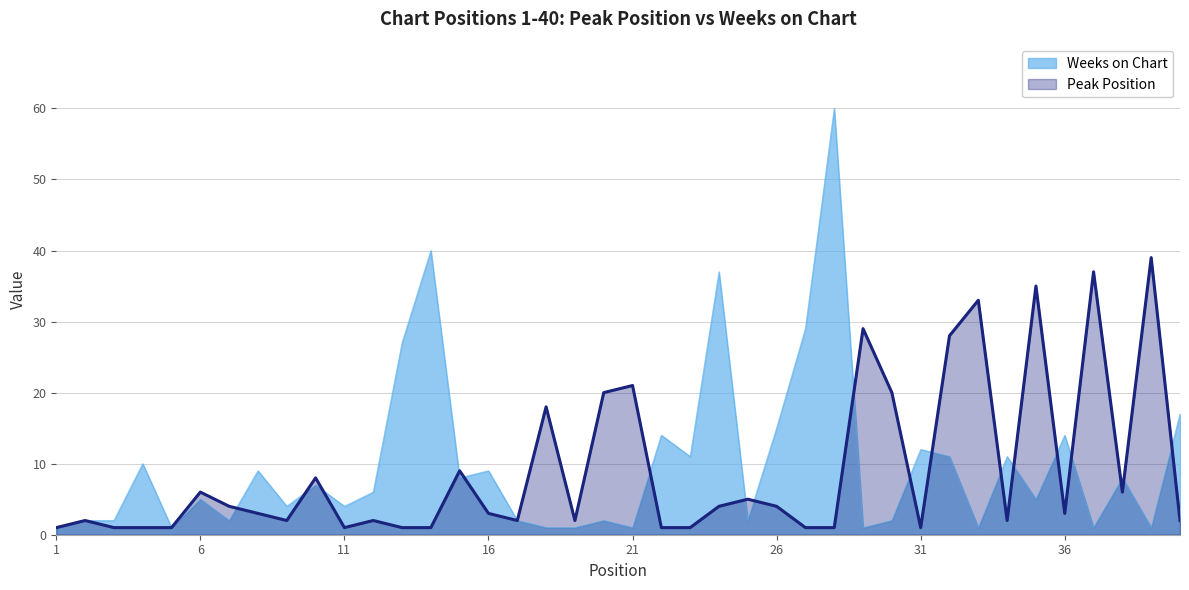

How many intersections are there between Weeks on Chart and Peak Position?

18